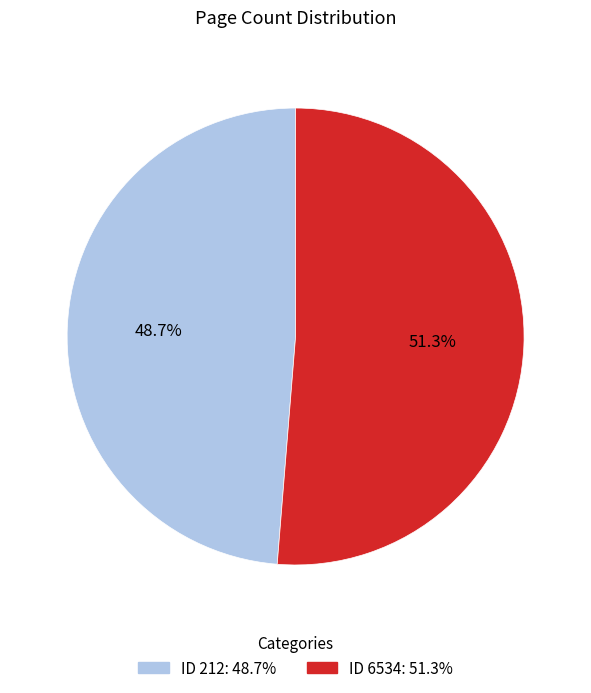

Does any single category account for the majority?

Yes